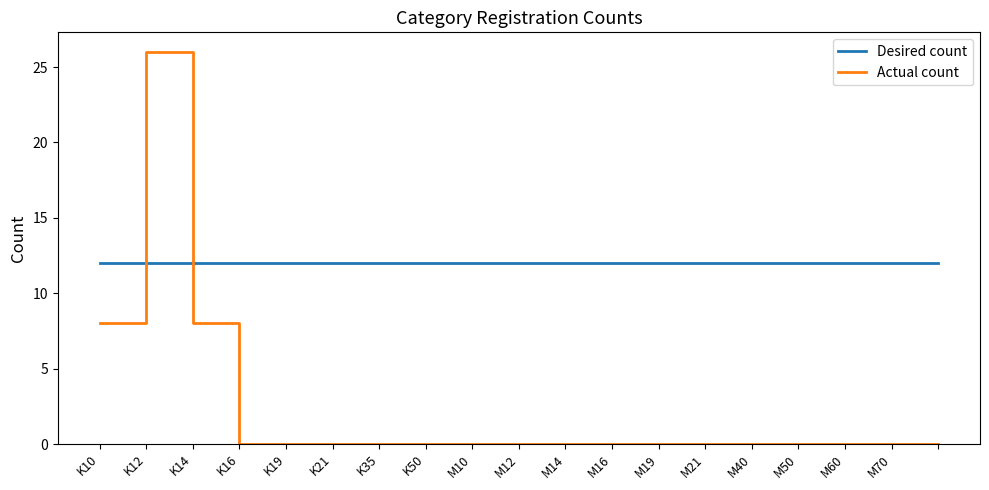

List the series in order of their overall mean, highest first.

Desired count, Actual count